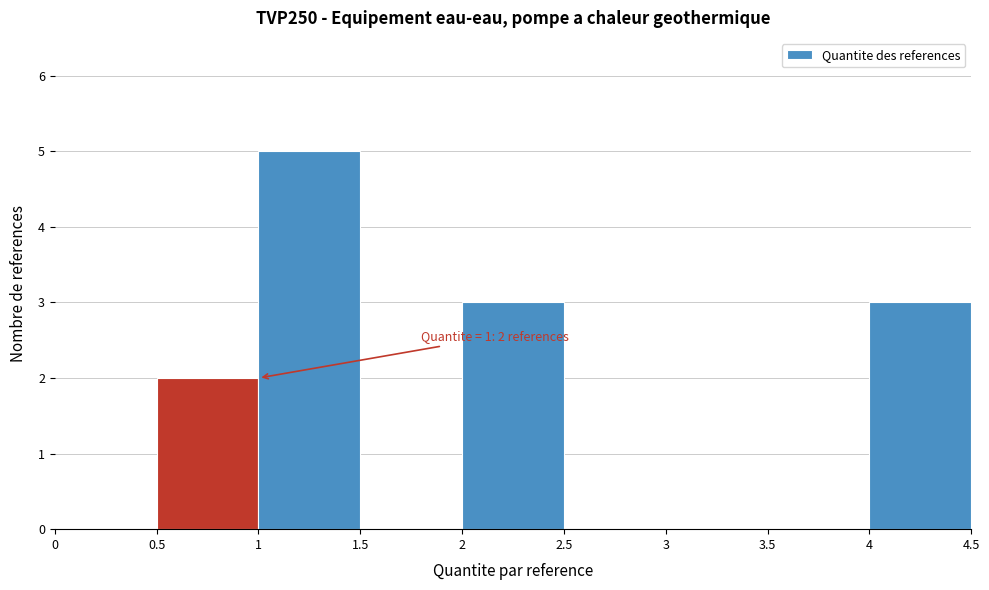

Over which range of the x-axis is the bar tallest?

1 to 1.5